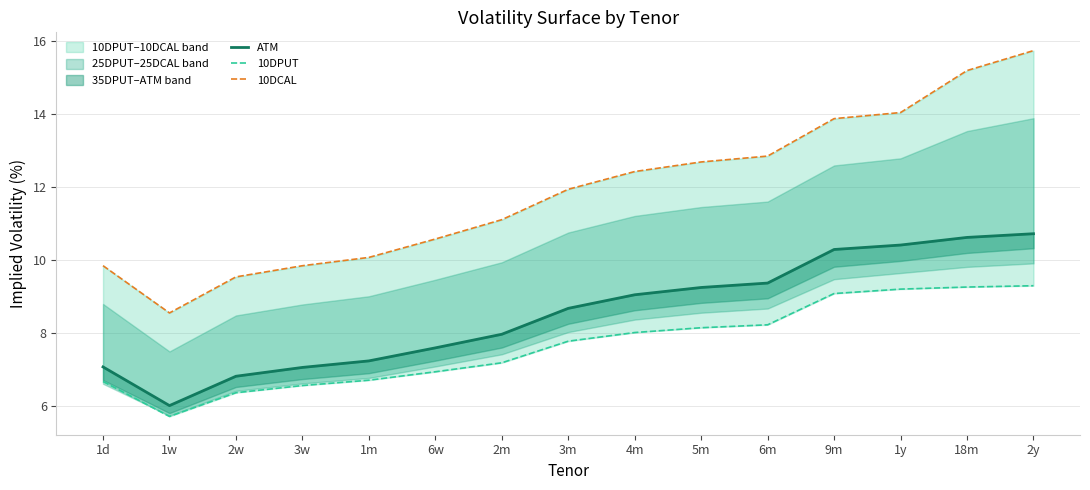

Which series has the largest total across all categories?

10DCAL